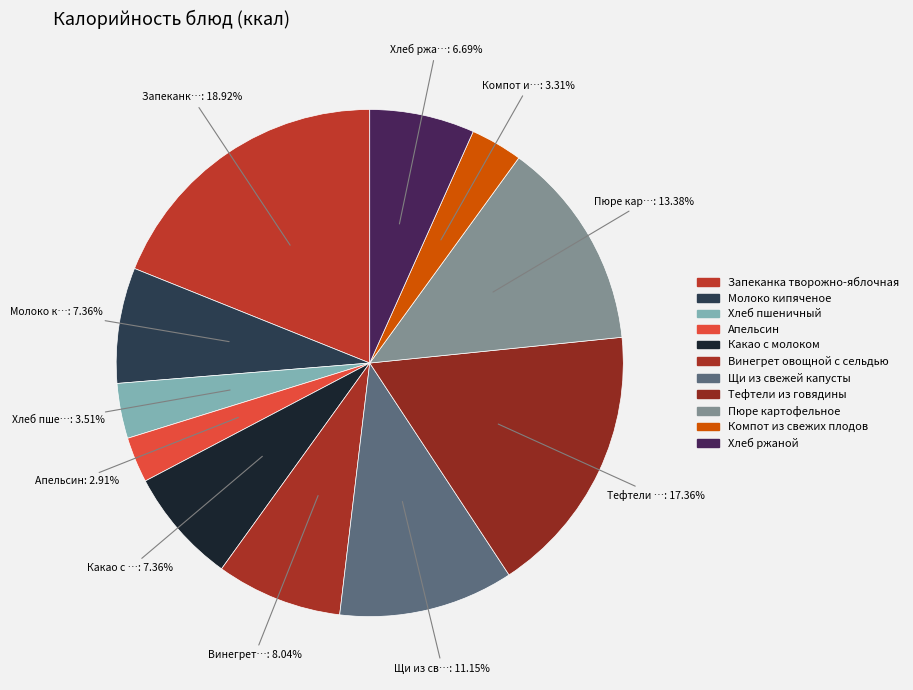

What is the change in value from Запеканка творожно-яблочная to Тефтели из говядины?

-23